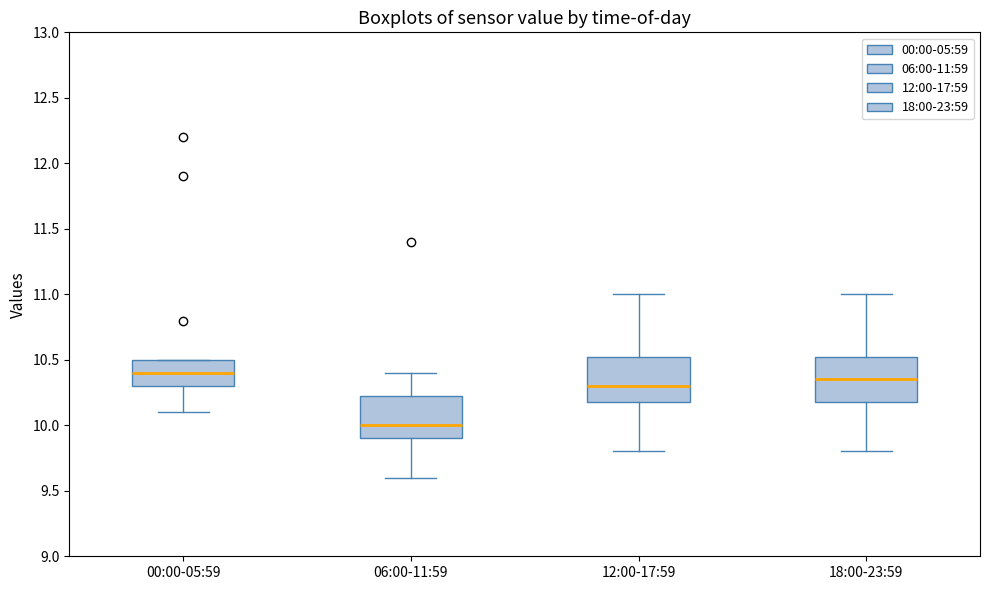

Which box has the lowest median line?

06:00-11:59